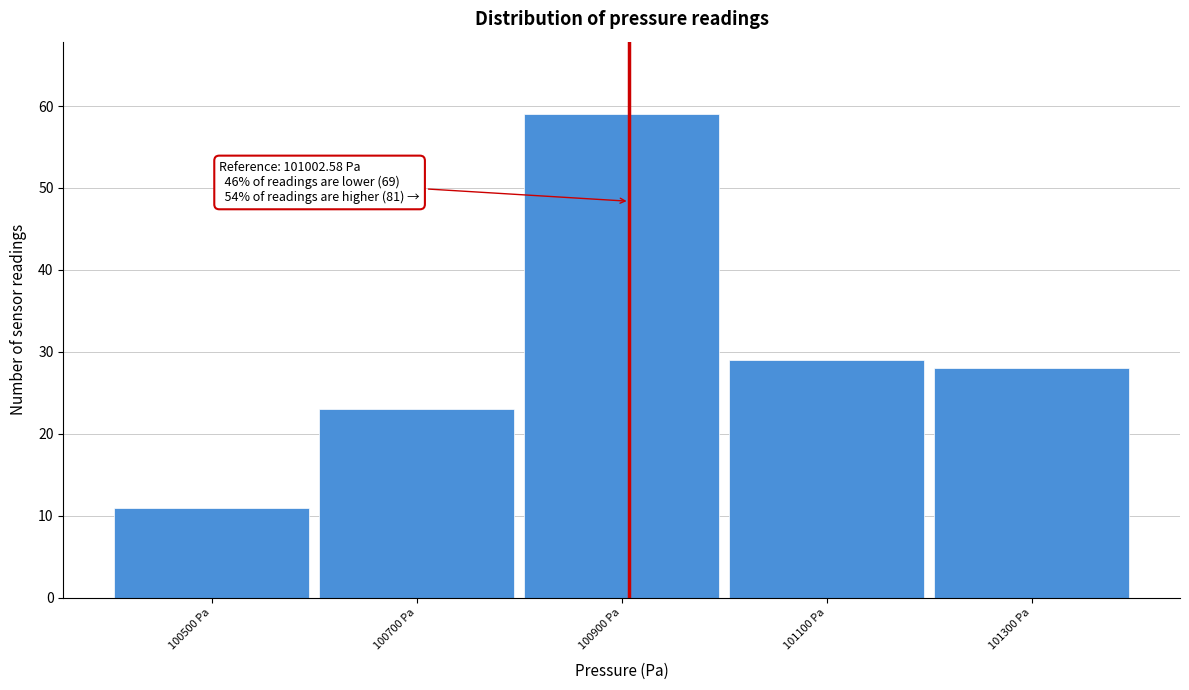

Reading left to right, transcribe all the data shown in this chart.

11	23	59	29	28